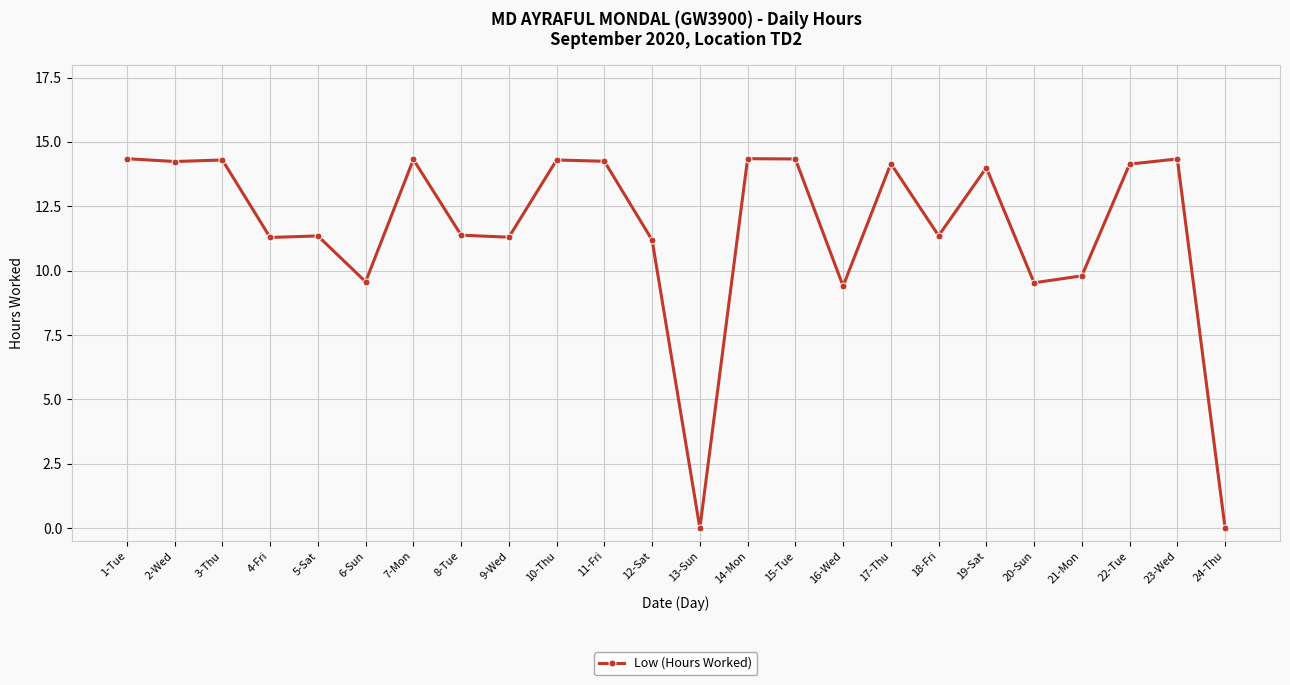

What is the label of the 19th point from the right?

6-Sun